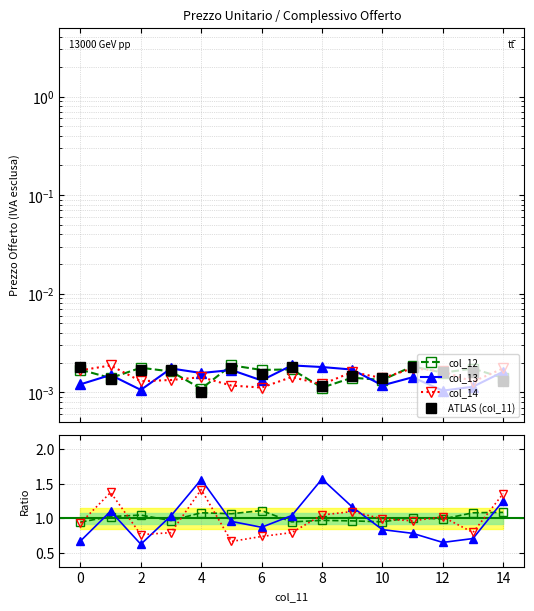

True or false: col_12 and col_13 cross at least once.

True